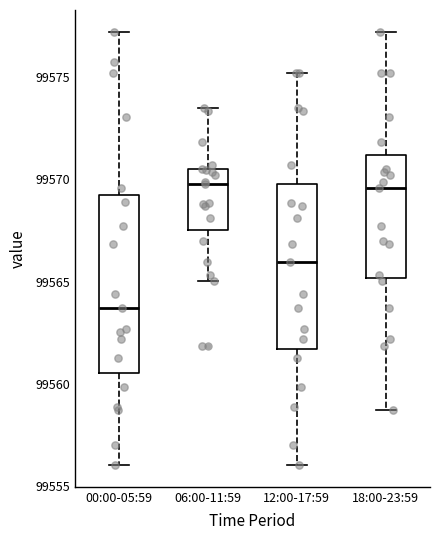

Where is the upper edge of the box for 06:00-11:59 on the y-axis? The values are not printed on the chart, so give them approximately, as read against the axis.

99570.5